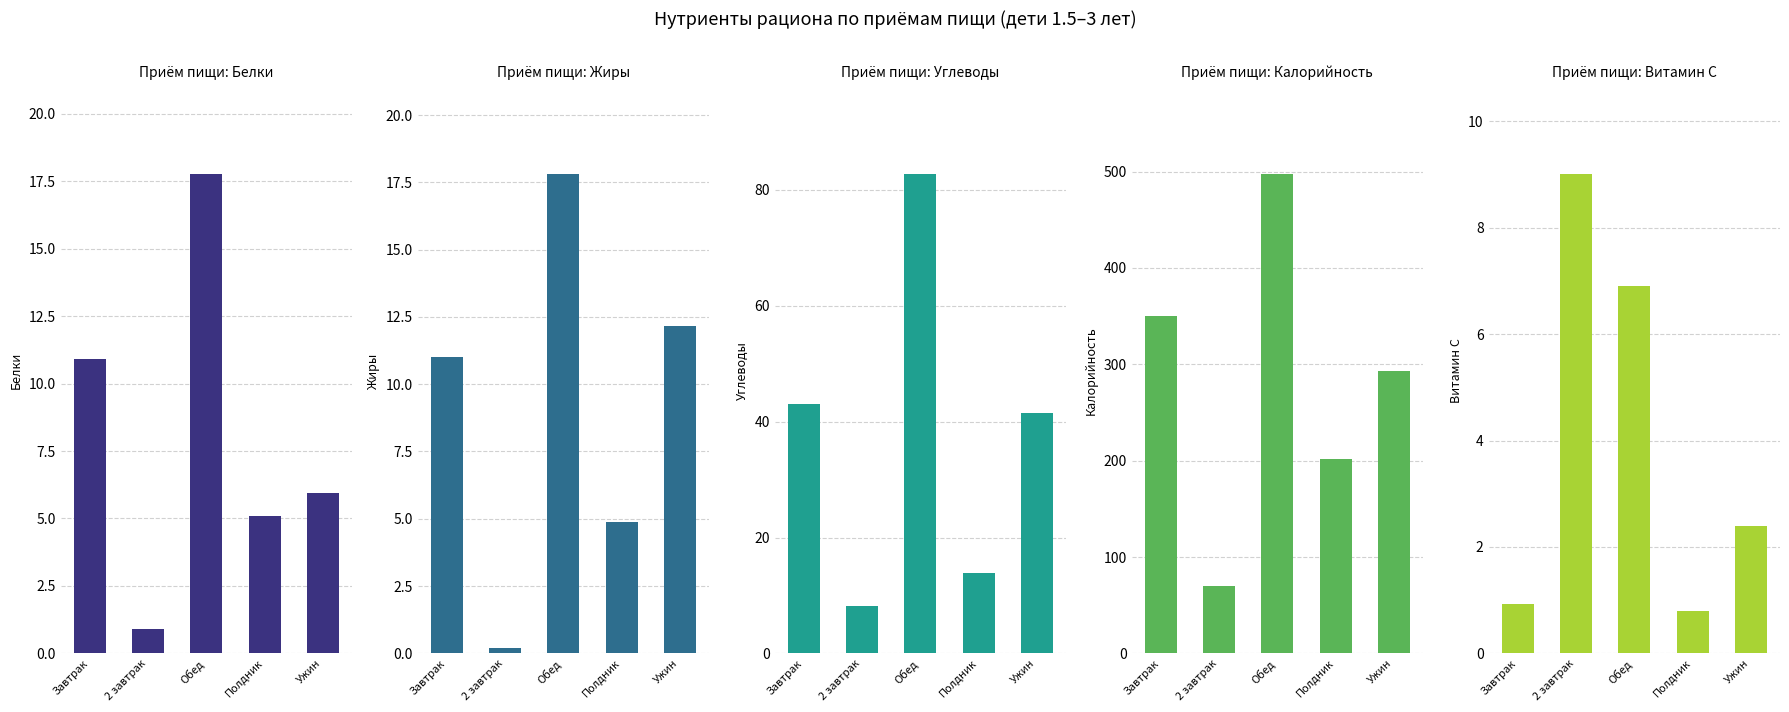

How many groups of bars are there?

5